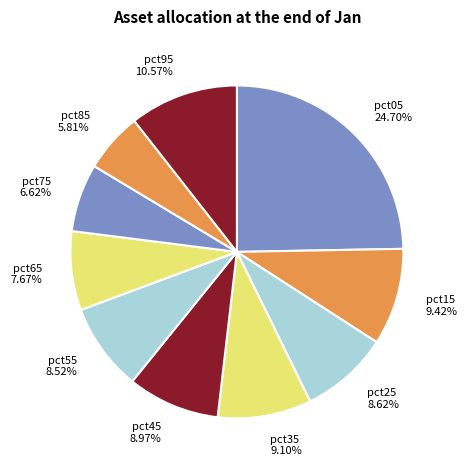

To the nearest percent, what portion does pct95 represent?

11%